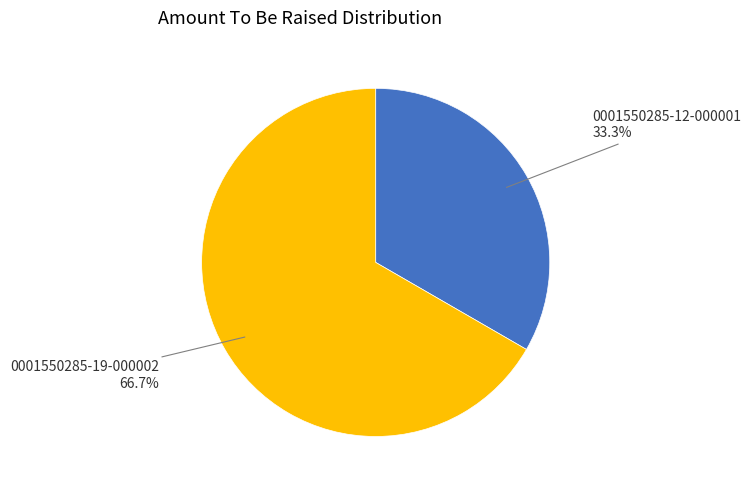

Is there a majority slice in this chart?

Yes